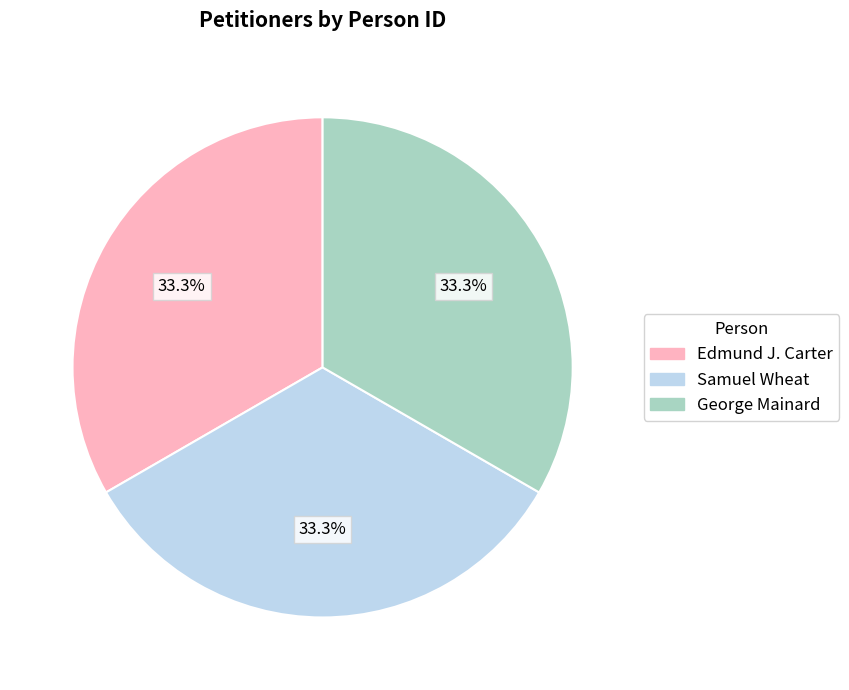

Does Edmund J. Carter account for over 50% of the chart?

No